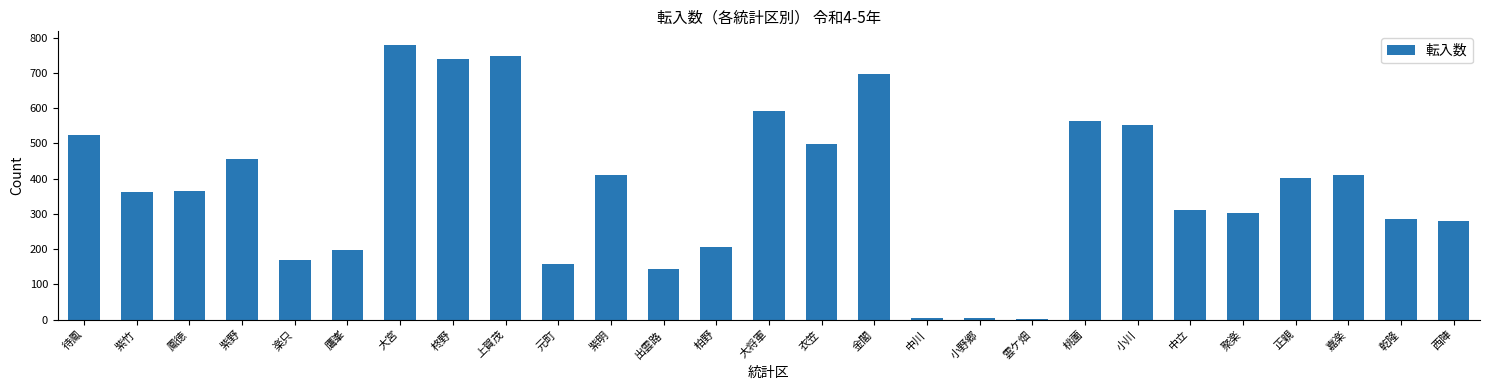

The value at 正親 is 401. True or false?

True